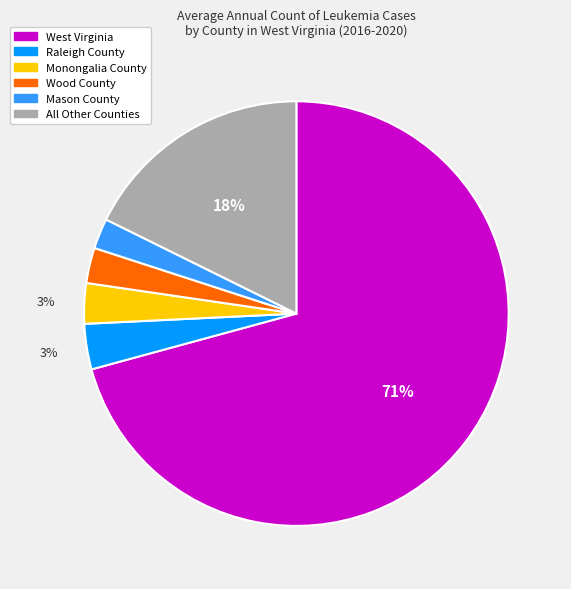

Between West Virginia and Monongalia County, which is larger?

West Virginia